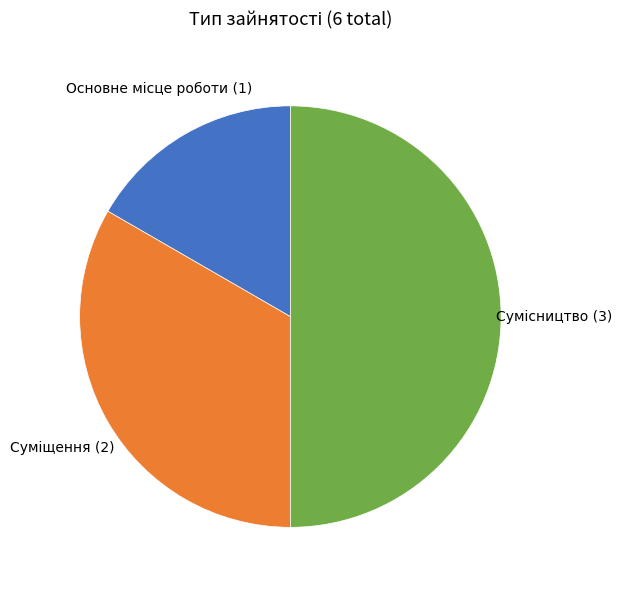

Is Основне місце роботи the majority of the pie?

No